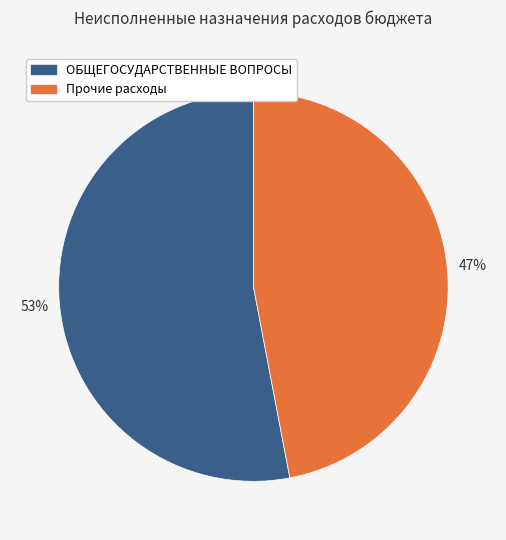

Count the number of slices in the pie.

2